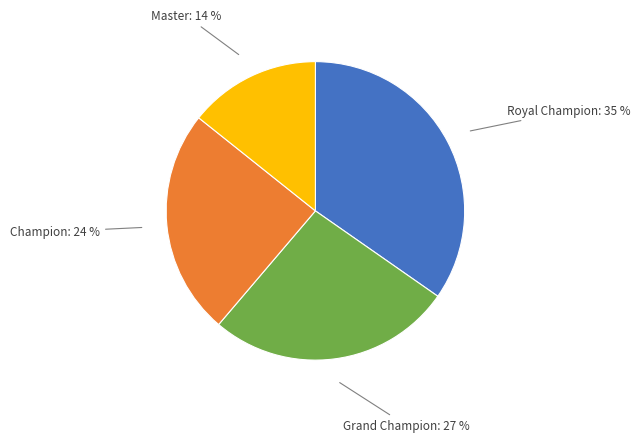

To the nearest percent, what is the average slice percentage?

25%